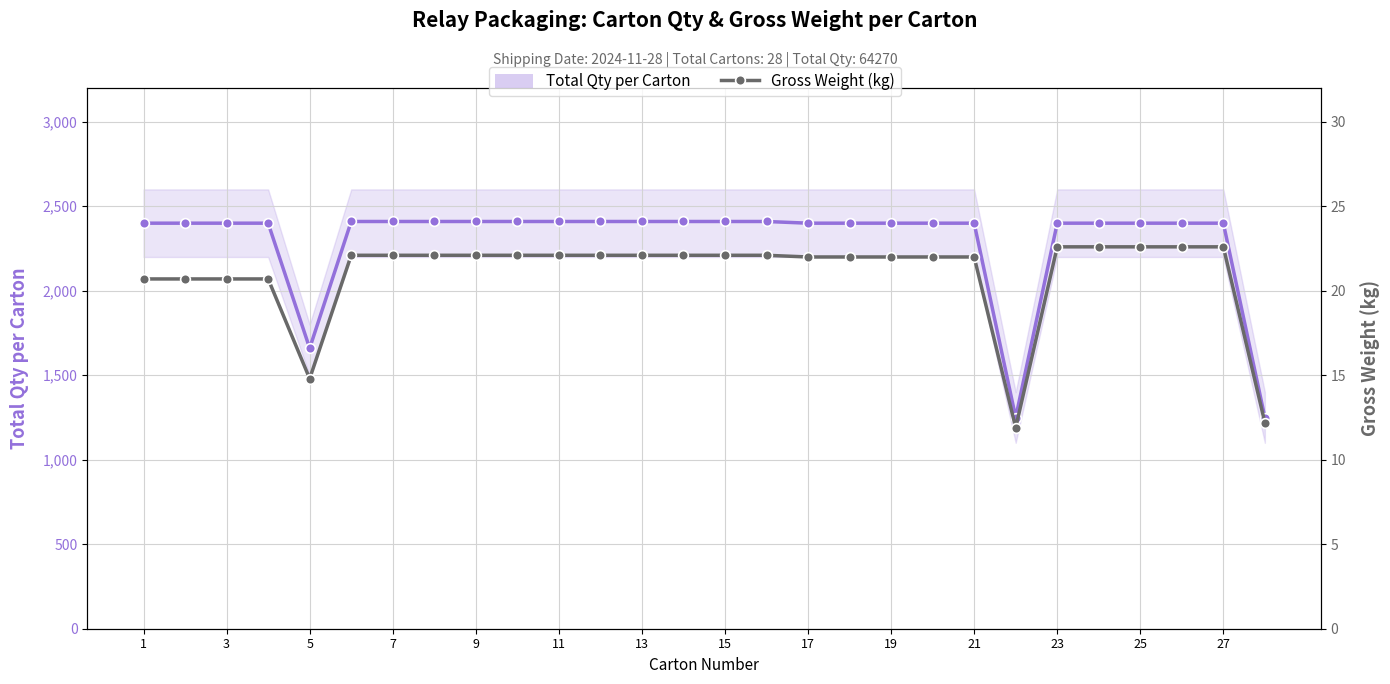

True or false: Total Qty per Carton has more than 0 interior local peaks.

False